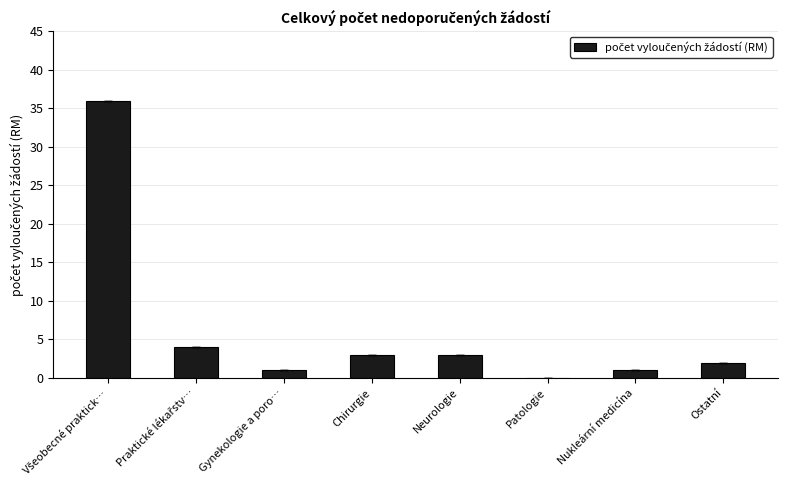

What is the sum of all values?

50